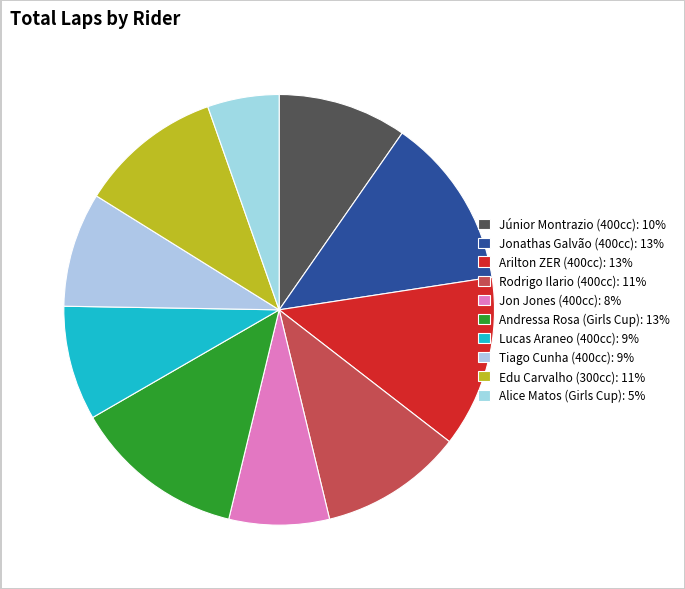

Which category has the biggest portion of the pie?

Jonathas Galvão (400cc)